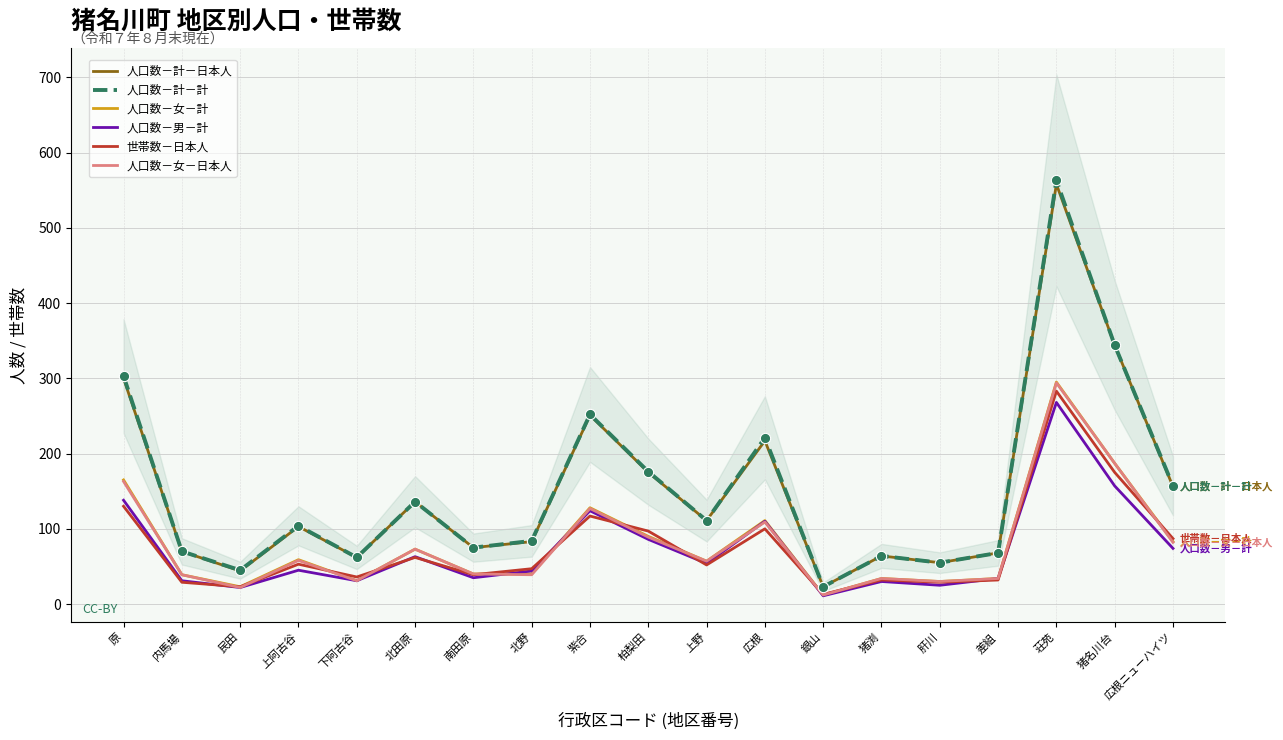

Which series has the largest Y range (max minus min)?

人口数－計－計